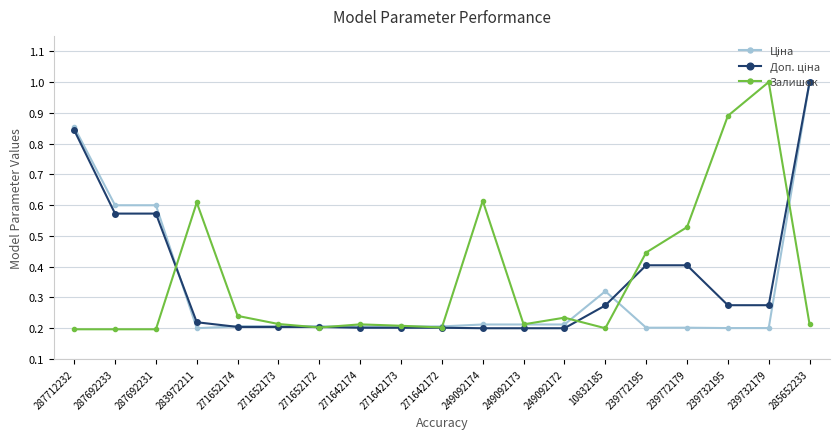

What is the maximum value shown in the chart?

1.0